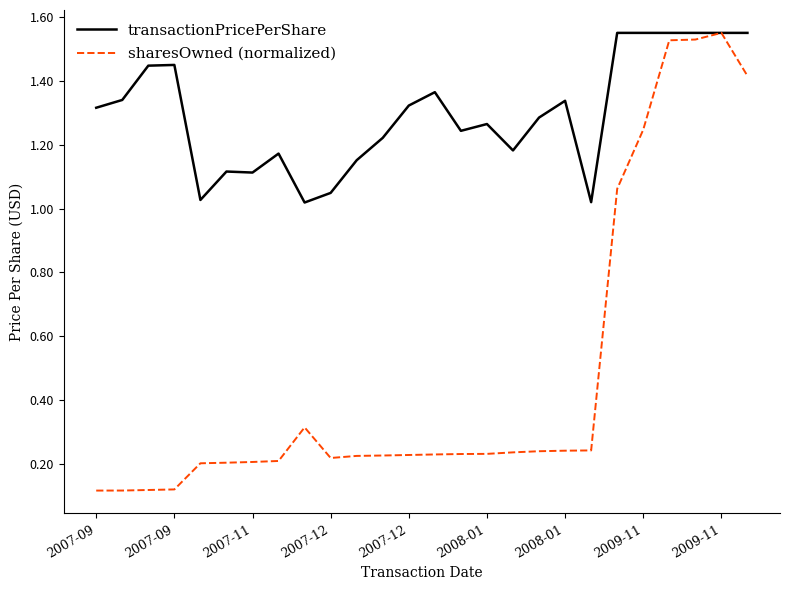

List the series in order of their overall mean, highest first.

transactionPricePerShare, sharesOwned (normalized)